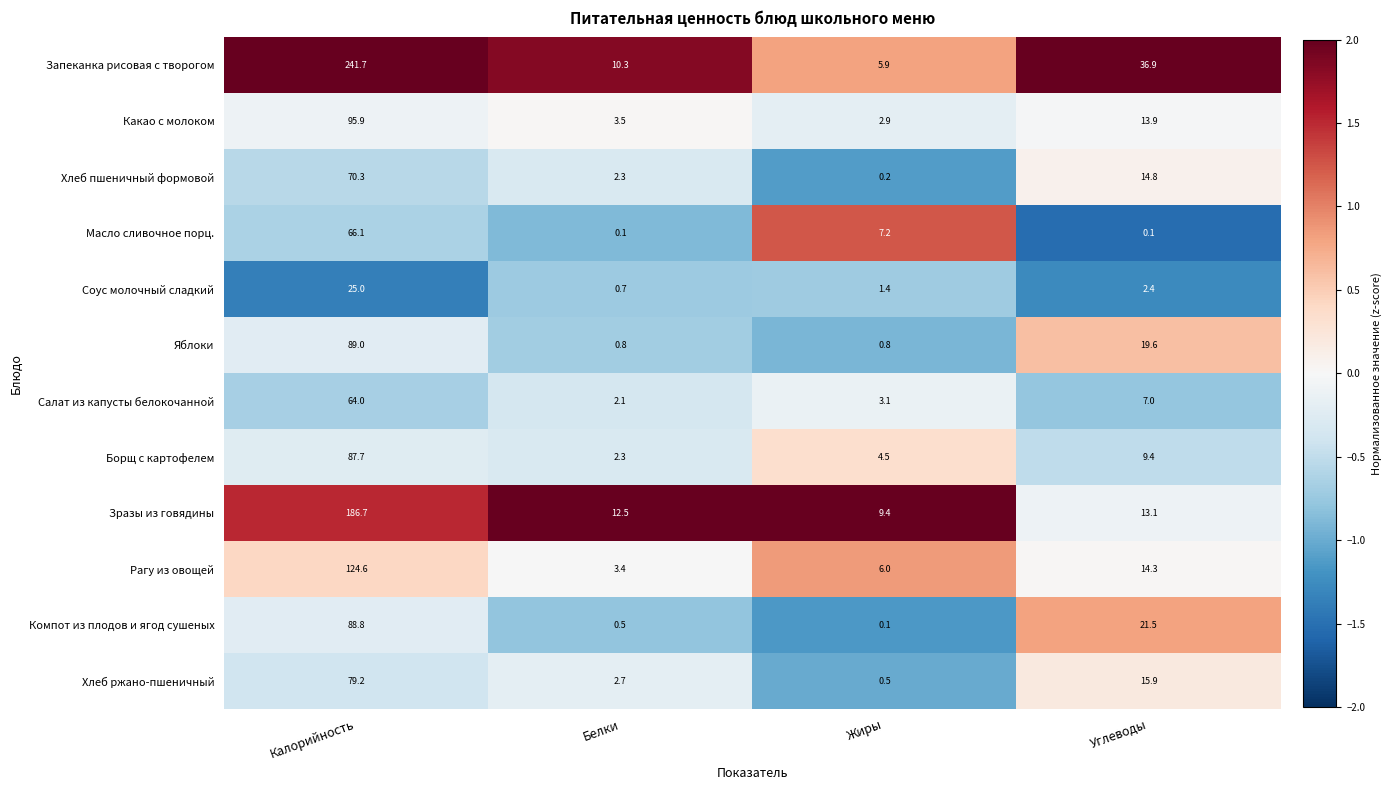

Between Калорийность and Жиры, which series saw the biggest shift?

Запеканка рисовая с творогом